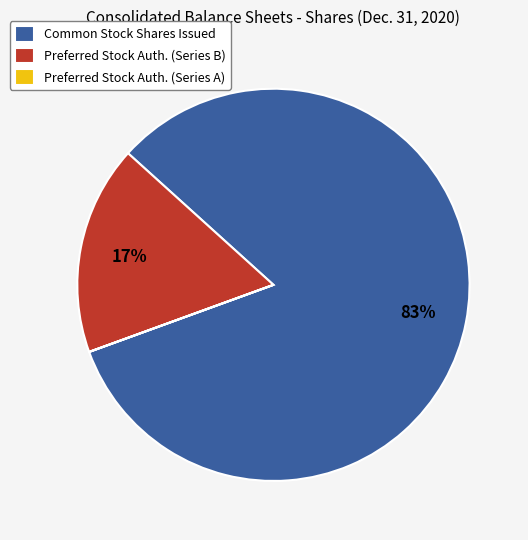

Is there a majority slice in this chart?

Yes